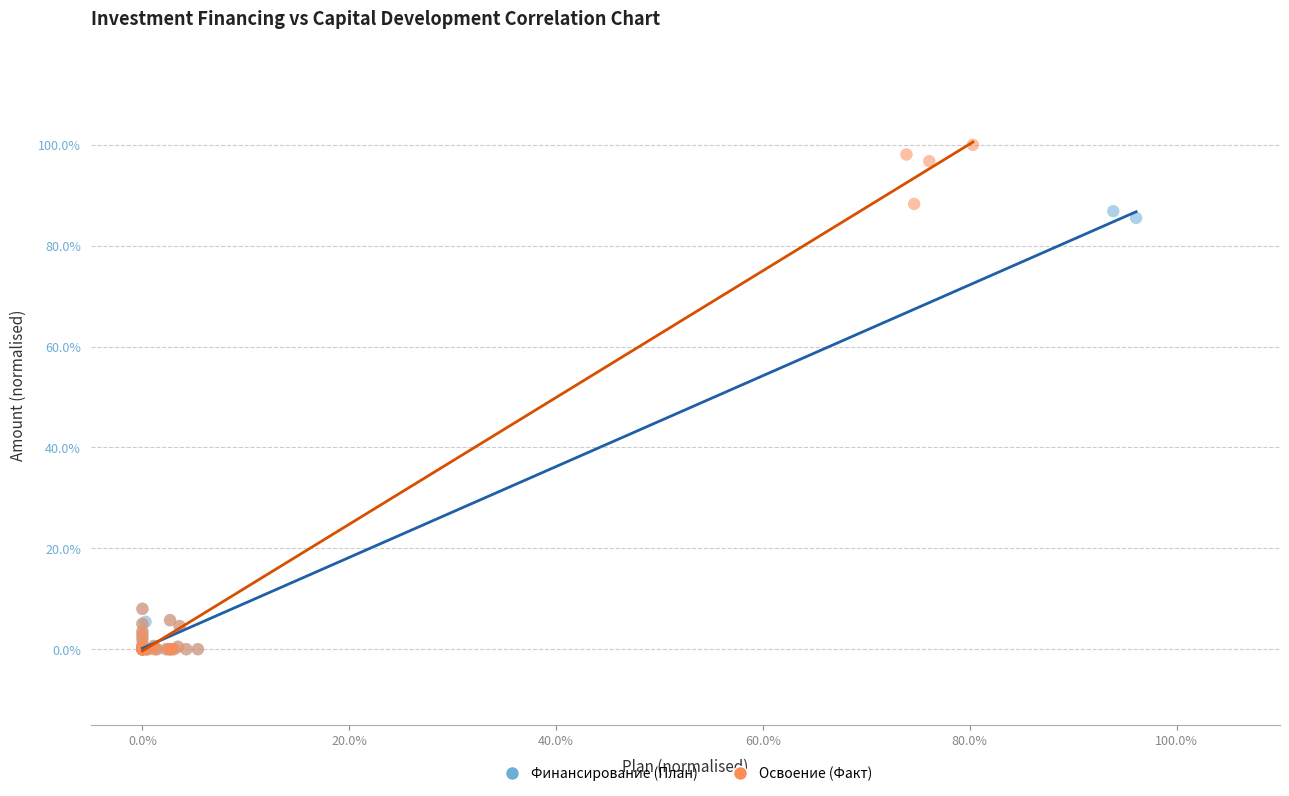

What are all the series names shown in the legend?

Финансирование (План), Освоение (Факт)